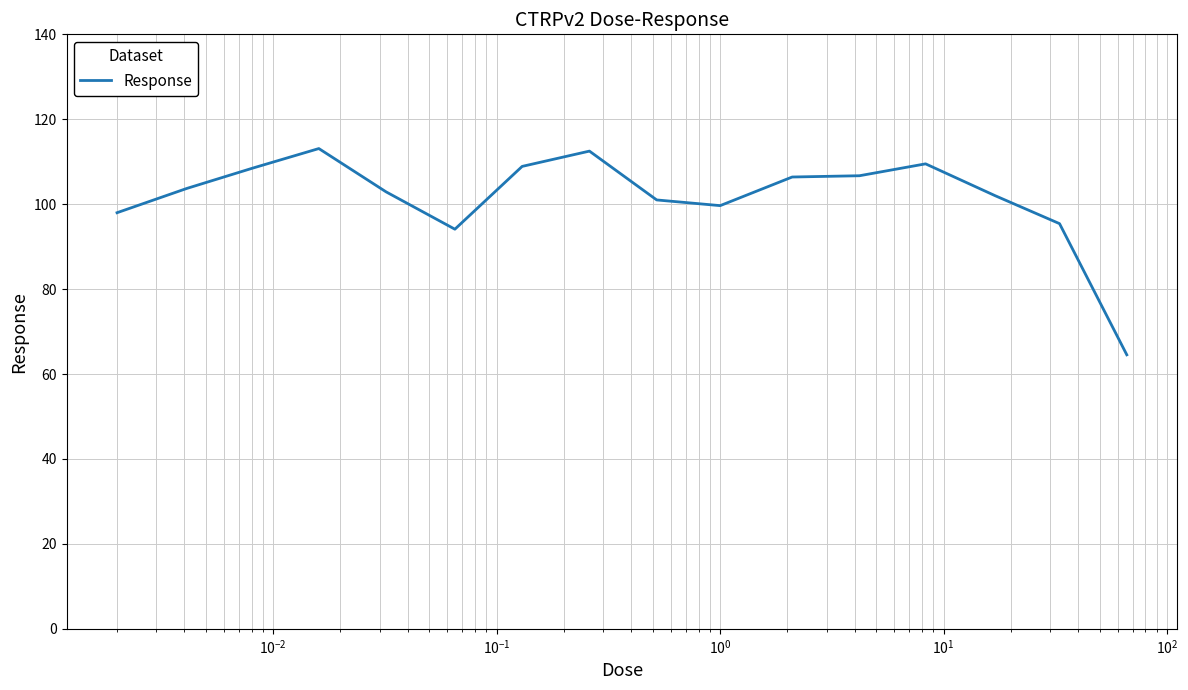

What is the minimum value shown in the chart?

64.5